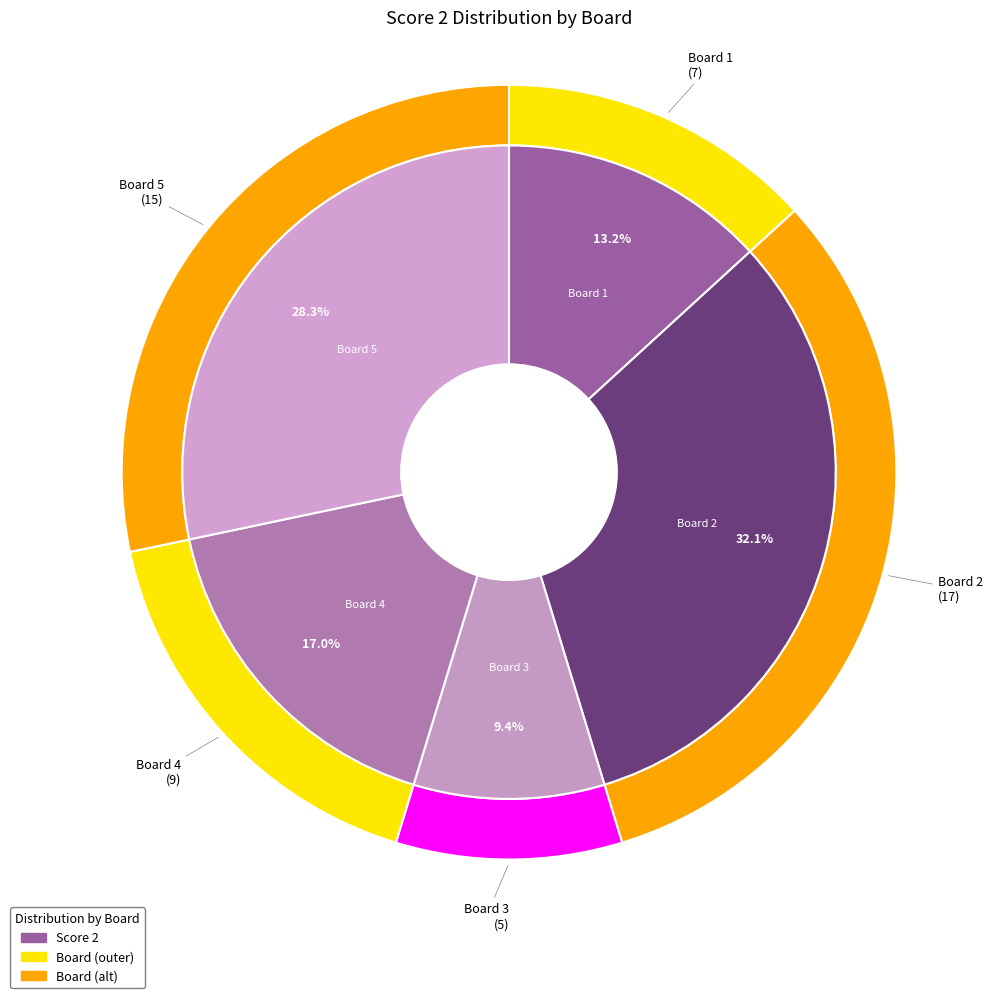

What portion of the pie excludes Board 2?

67.9%